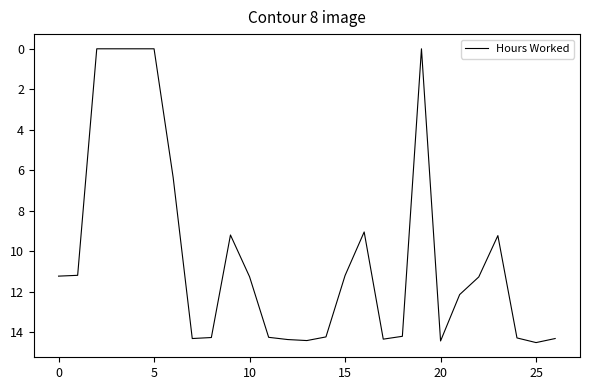

What is the greatest value displayed?

14.5